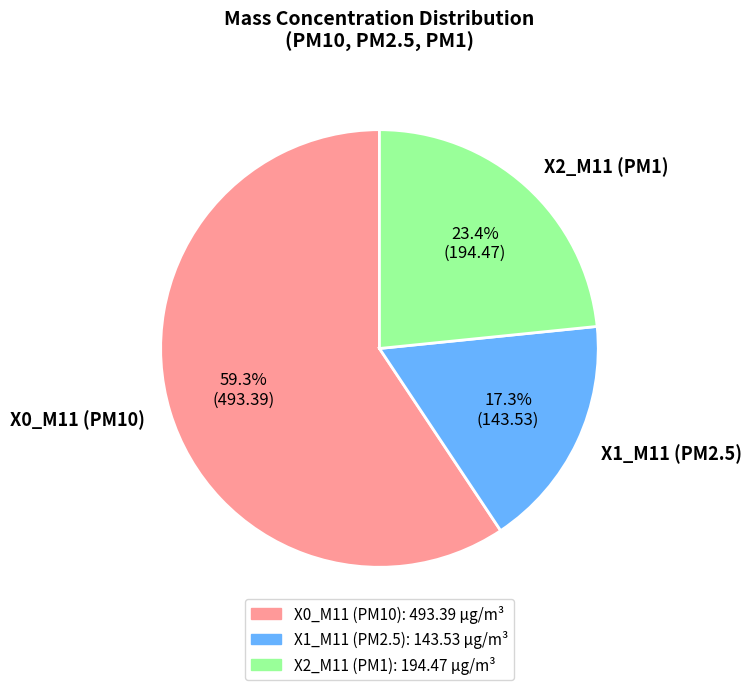

Is there any slice that represents more than half of the pie?

Yes